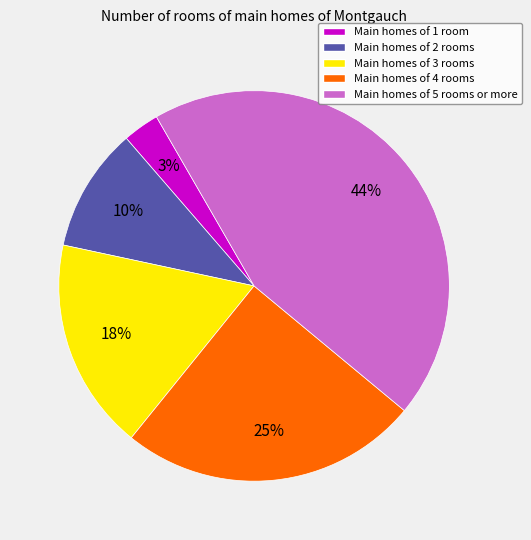

To the nearest percent, what is the difference between the largest and smallest slice percentages?

41%